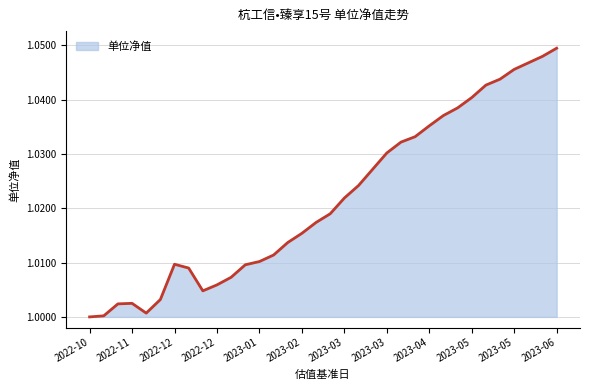

How many lines are shown in the chart?

1